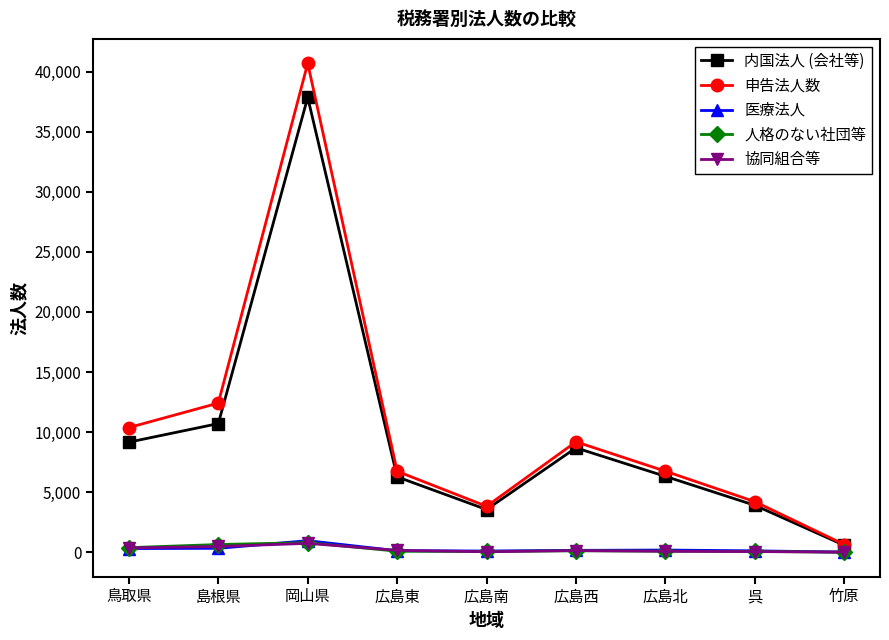

True or false: 内国法人 (会社等) and 医療法人 cross at least once.

False